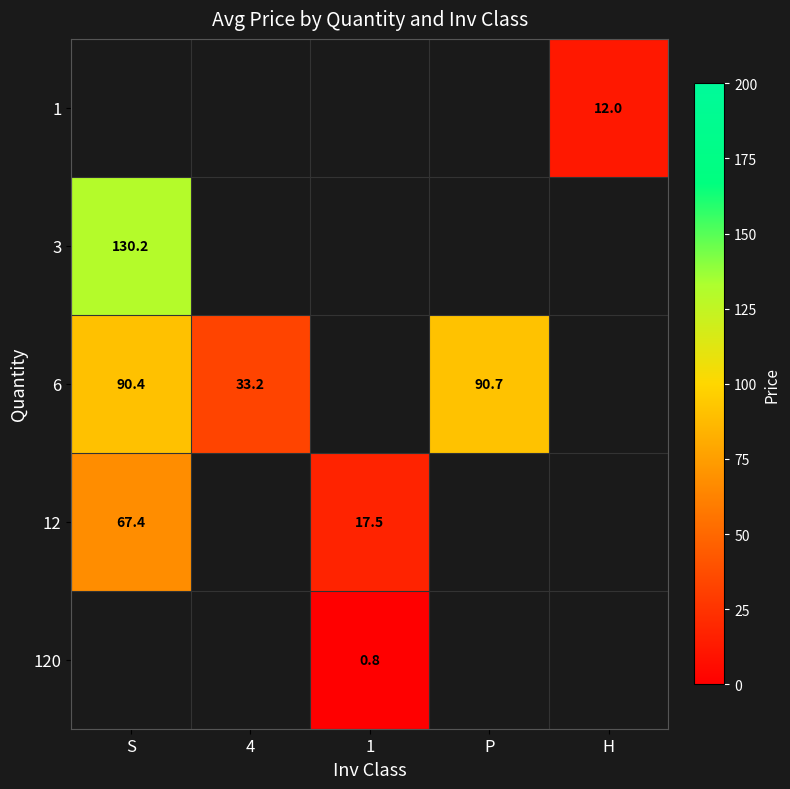

The 6 series shows 28.0 at S. True or false?

False